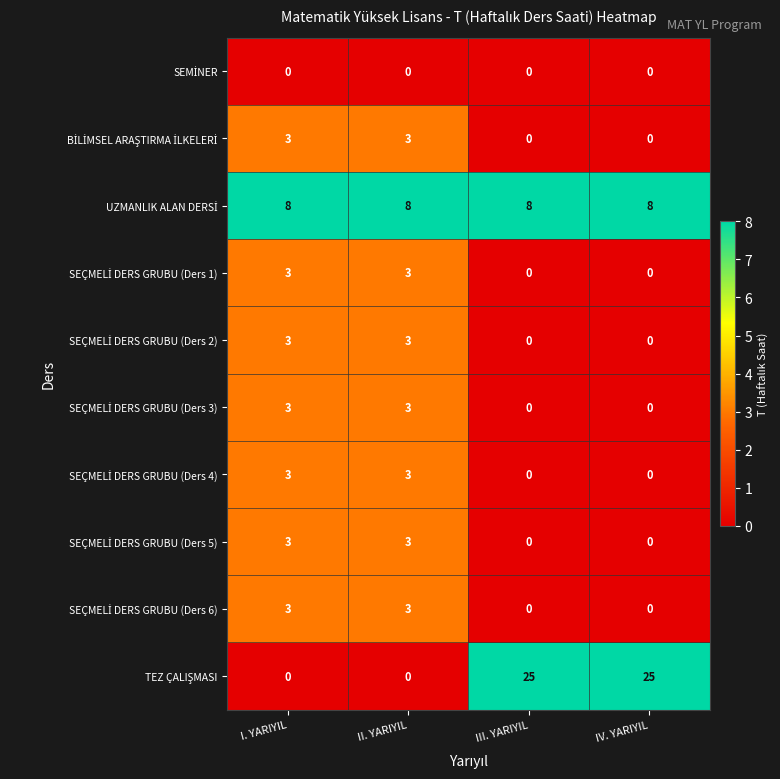

What is the difference between the highest and lowest values at I. YARIYIL?

8